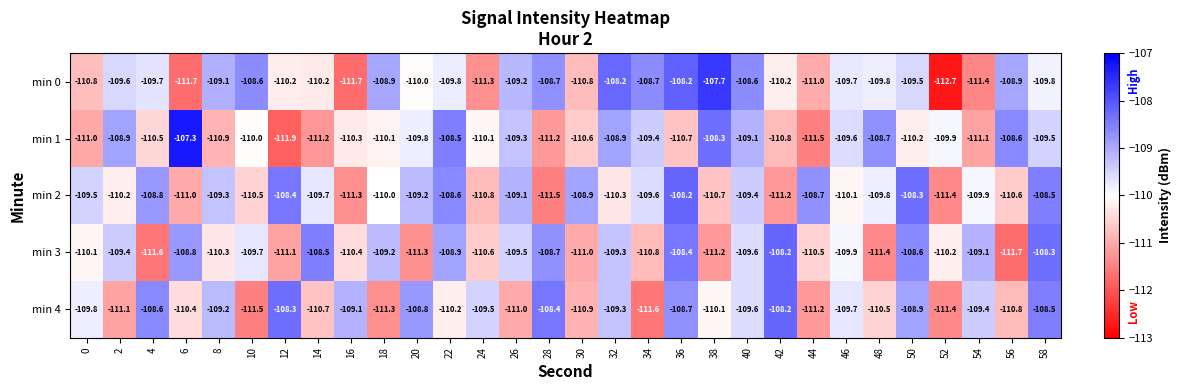

What is the maximum value shown in the chart?

-107.3